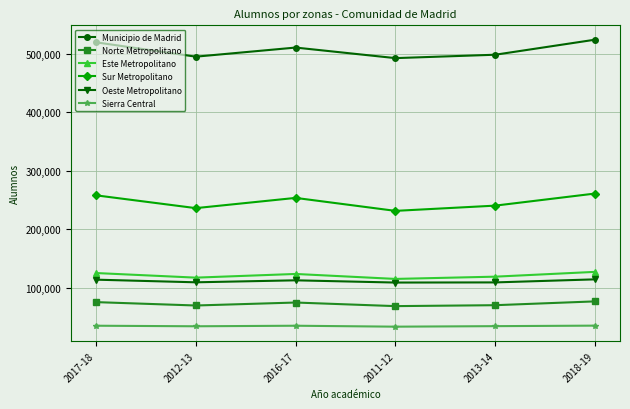

Which series has the widest spread of values?

Municipio de Madrid